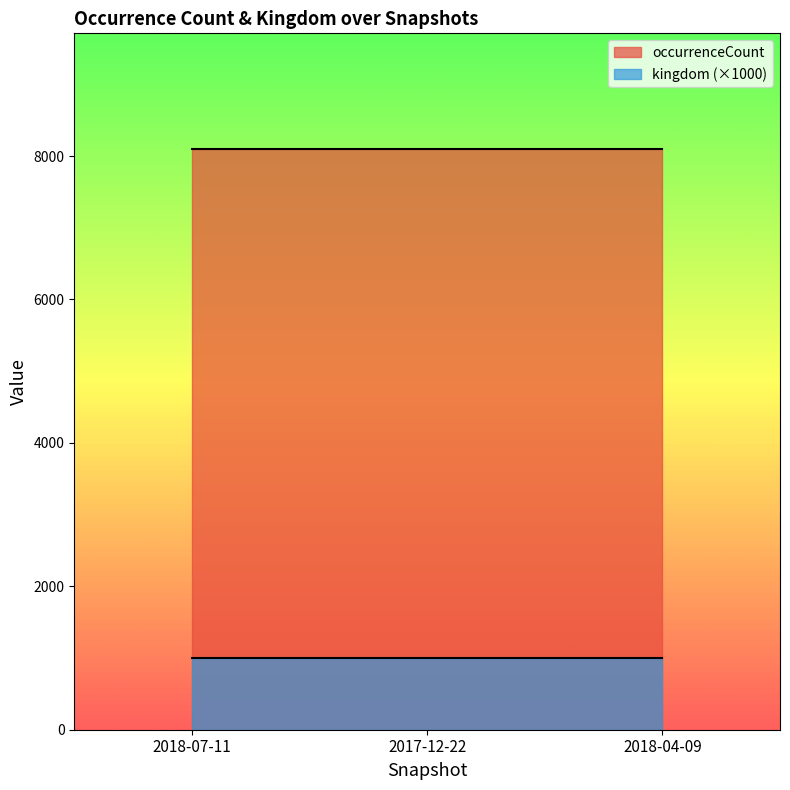

Which series changed the most between 2018-07-11 and 2018-04-09?

kingdom